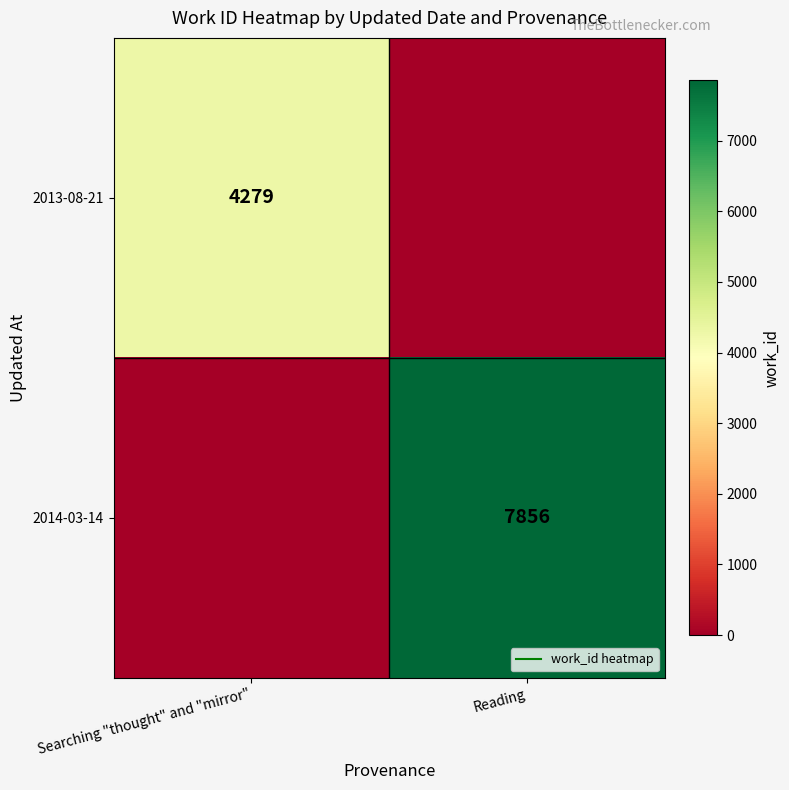

What is the average value of the 2013-08-21 series?

2140